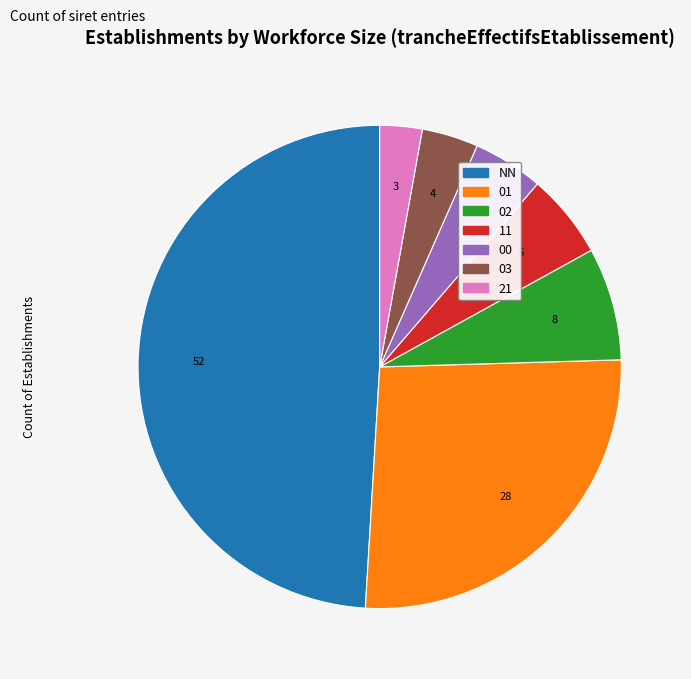

Do 11 and 03 together represent more than half of the pie?

No